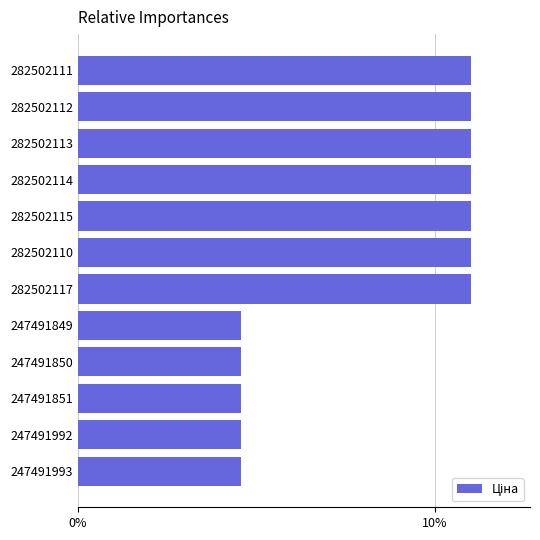

Is it true that the value at 282502115 is 11.0?

True